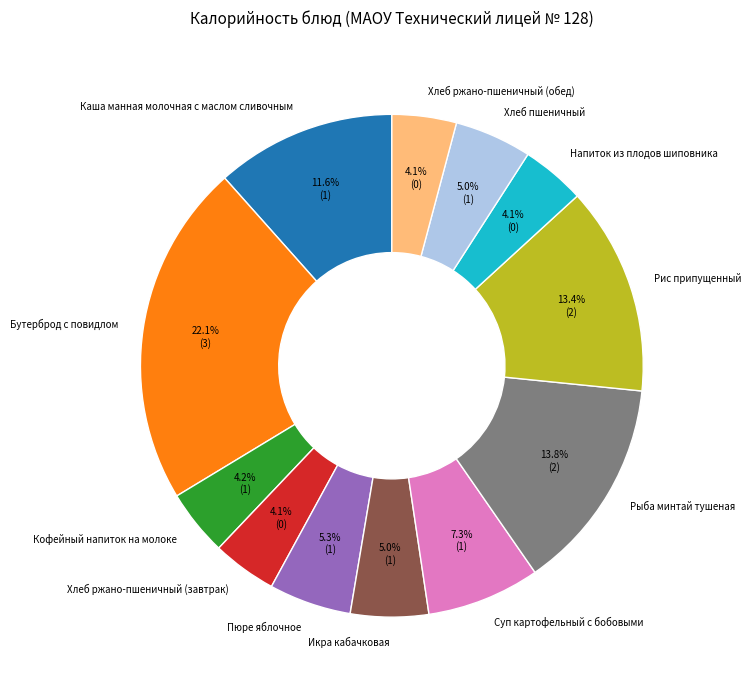

To the nearest percent, what percentage of the pie is Суп картофельный с бобовыми?

7%